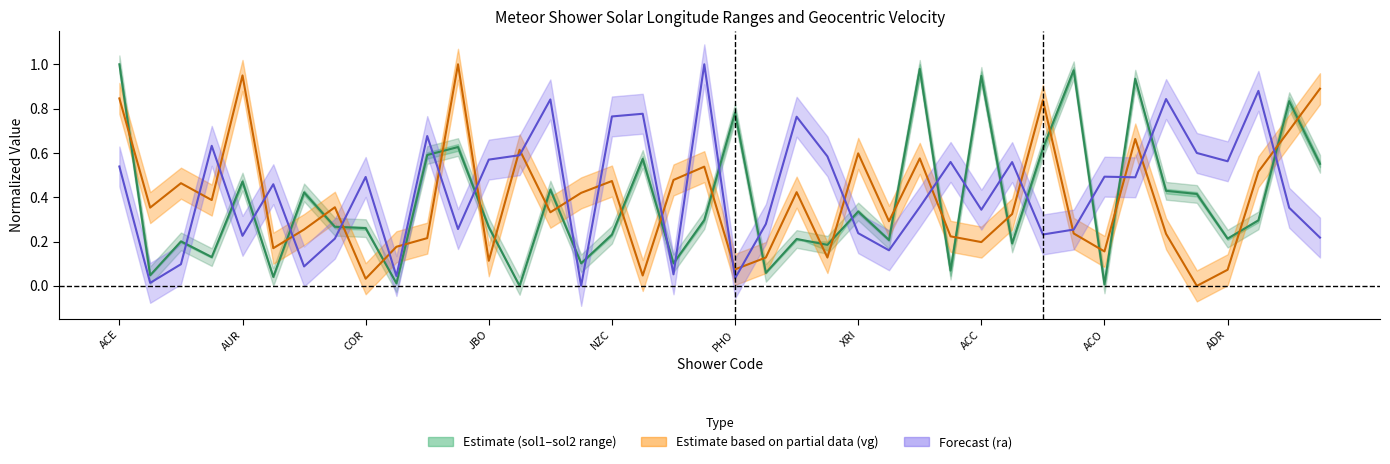

List the labels in order of value, largest first.

ACE, 26, 31, 28, 33, 38, 20, 11, 30, 10, 17, 39, NZC, 14, 34, XRI, 35, 24, 19, 37, ACC, 12, ACO, 16, 36, 22, 25, COR, 29, 23, JBO, 15, 18, 27, 21, AUR, PHO, ADR, 32, 13